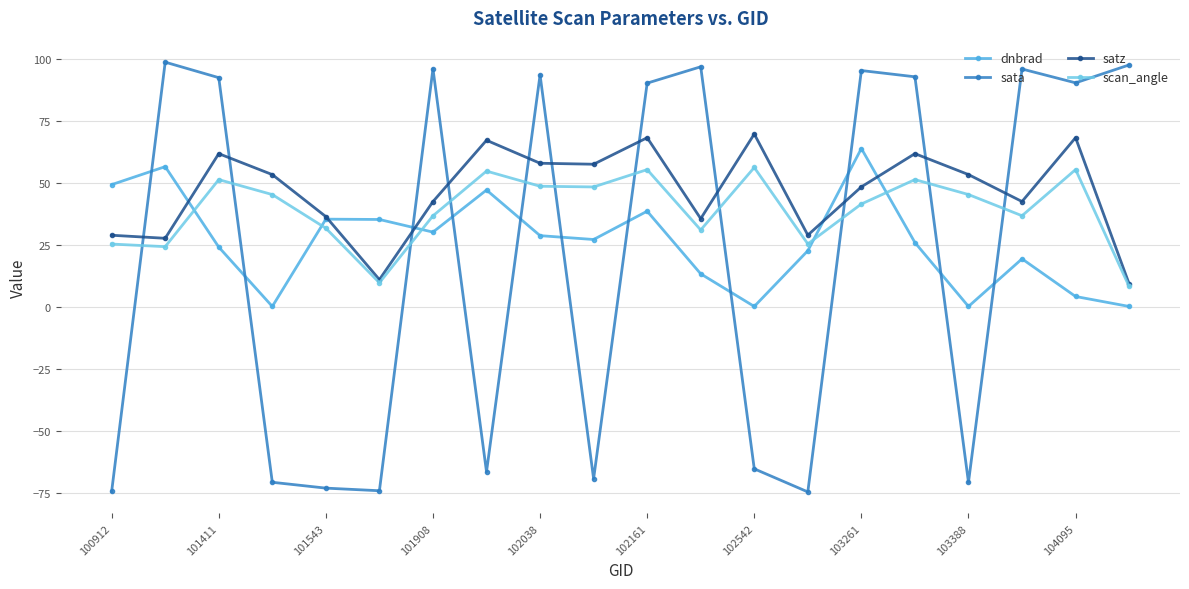

Is this an area chart (filled region under the line)?

No